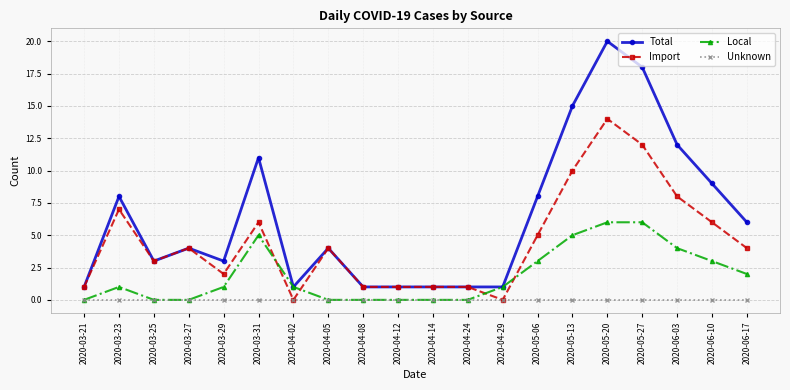

What is the difference between the maximum and second lowest values in the Import series?

14